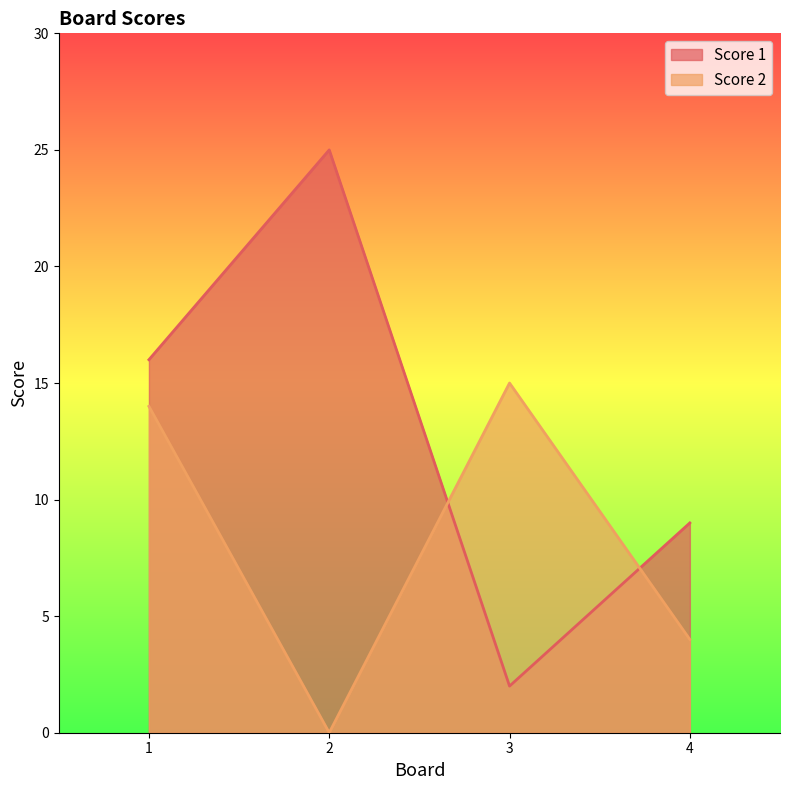

The Score 2 series shows 6 at 4. True or false?

False